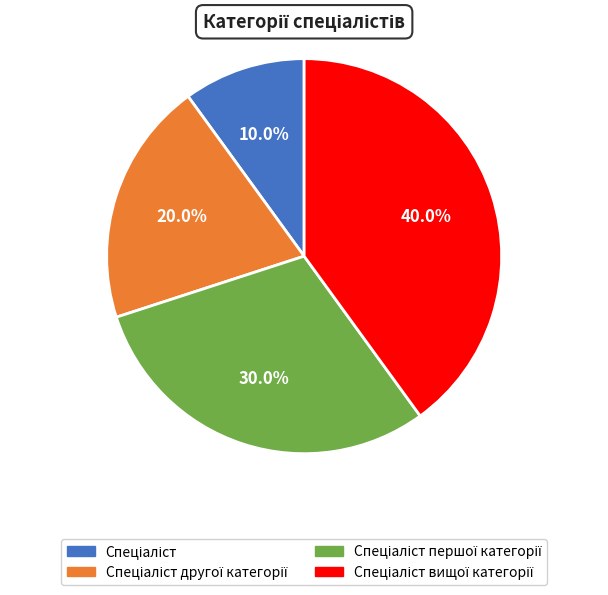

Does any single category account for the majority?

No